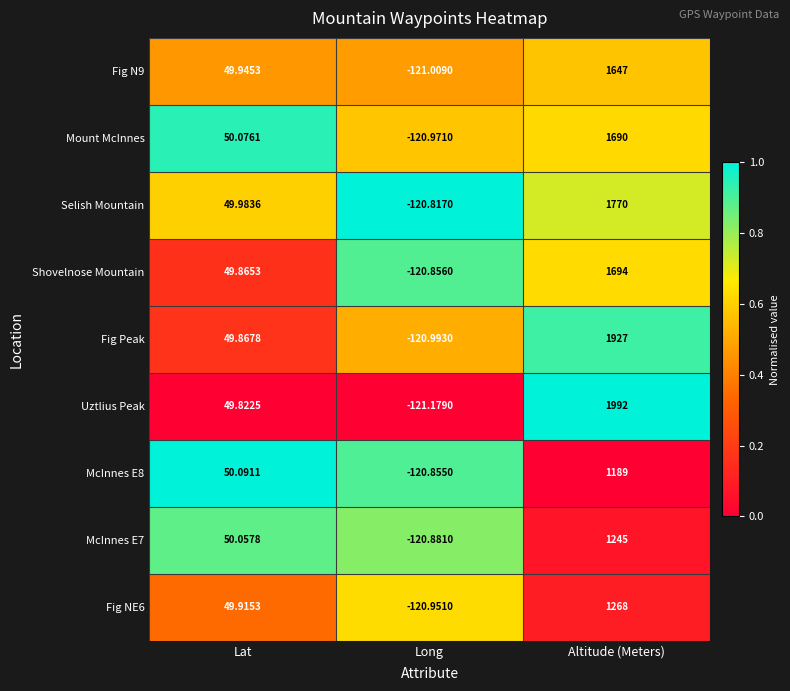

Which series changed the most between Lat and Altitude (Meters)?

Uztlius Peak